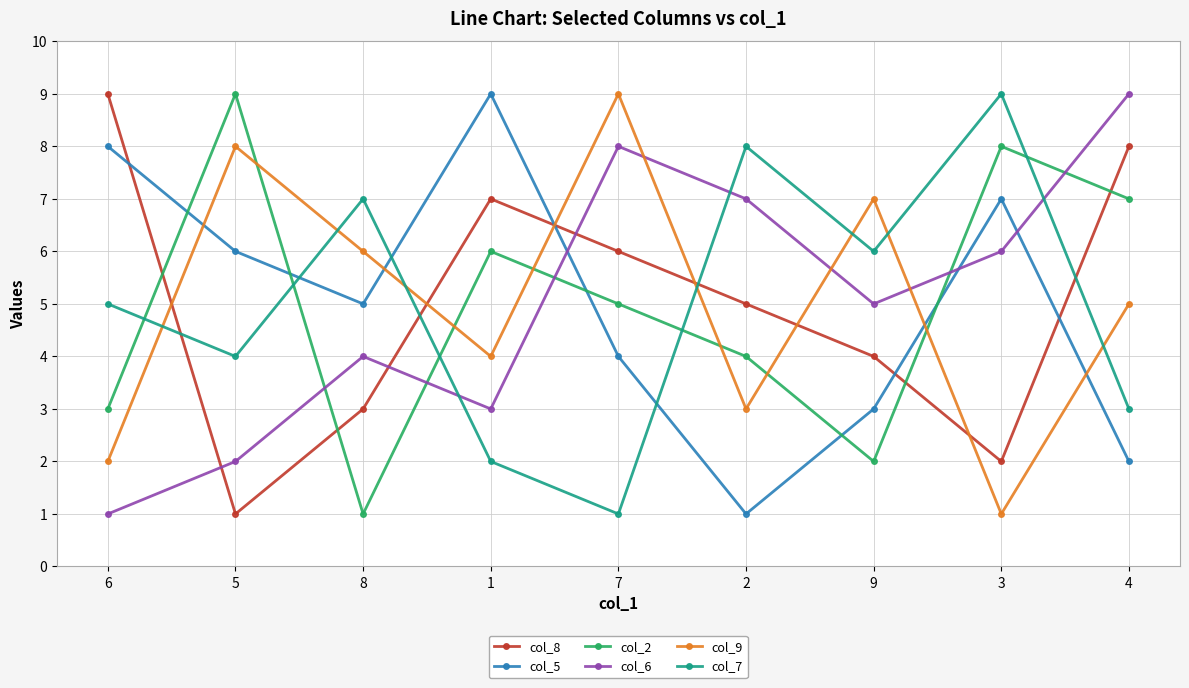

What is the maximum value shown in the chart?

9